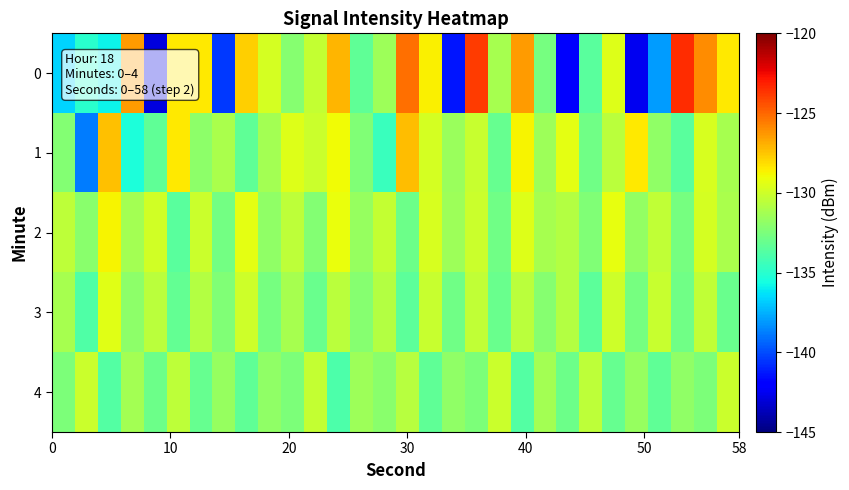

Reading right to left, what are all the values shown in this chart?

0: -128.5	-126.0	-123.5	-138.0	-142.5	-129.5	-133.5	-142.2	-132.7	-126.4	-131.2	-123.8	-141.4	-128.6	-125.2	-131.5	-133.3	-127.1	-130.3	-132.2	-129.8	-127.8	-140.5	-128.5	-128.4	-142.9	-126.4	-135.9	-135.0	-136.6
1: -131.2	-129.7	-133.5	-131.9	-128.4	-130.6	-132.8	-129.3	-131.5	-128.7	-133.1	-130.2	-131.6	-129.8	-127.3	-134.5	-132.4	-128.9	-130.1	-129.5	-131.3	-133.4	-131.1	-132.0	-128.4	-133.3	-135.4	-127.4	-138.8	-132.3
2: -131.1	-129.8	-132.6	-130.4	-131.8	-129.2	-132.4	-130.8	-131.2	-129.5	-132.8	-130.1	-131.5	-129.7	-132.9	-130.3	-131.7	-129.1	-132.3	-130.5	-131.9	-129.3	-132.7	-130.1	-133.5	-129.9	-131.3	-128.7	-132.1	-130.5
3: -133.0	-130.4	-132.8	-130.2	-132.6	-130.0	-133.4	-130.8	-132.2	-130.6	-133.0	-130.4	-132.8	-130.2	-133.4	-130.8	-132.2	-130.6	-133.0	-131.2	-132.6	-130.0	-132.4	-130.8	-133.2	-130.6	-132.0	-129.4	-133.8	-131.2
4: -130.1	-132.5	-131.9	-133.3	-131.7	-133.1	-130.5	-132.9	-131.3	-133.7	-130.1	-132.5	-131.9	-133.3	-130.7	-132.1	-131.5	-133.9	-130.3	-132.5	-131.9	-133.3	-131.7	-133.1	-130.5	-132.9	-131.3	-133.7	-130.1	-132.5